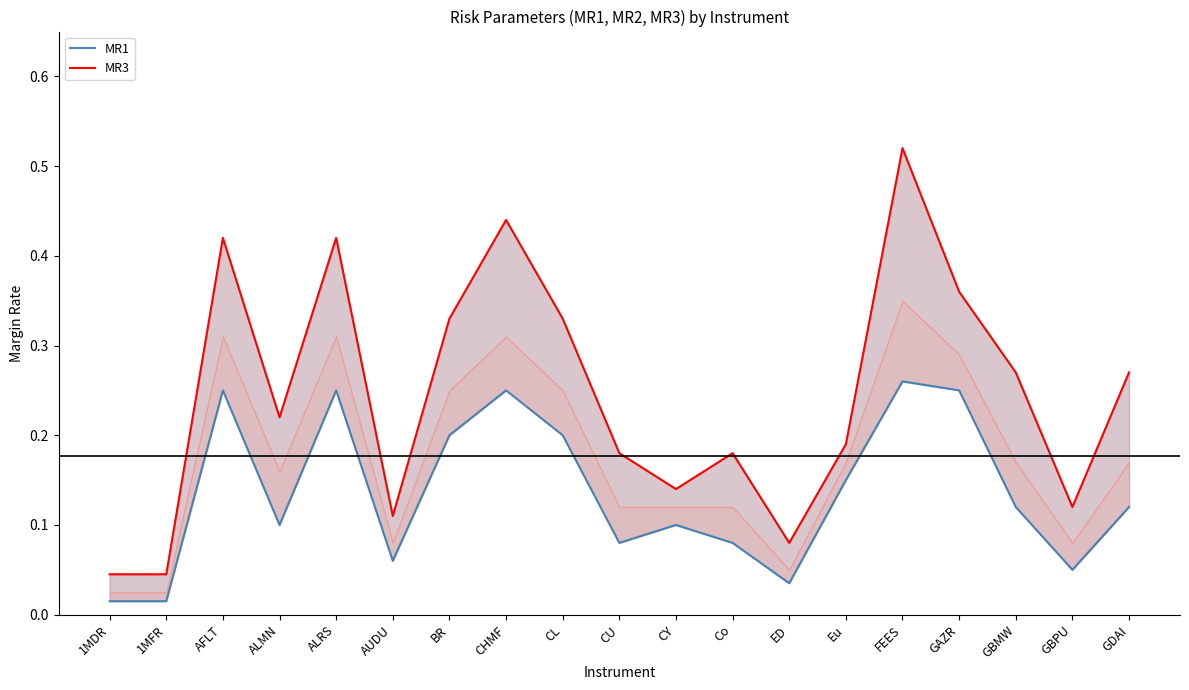

What is the difference between the maximum and minimum values in the MR1 series?

0.2